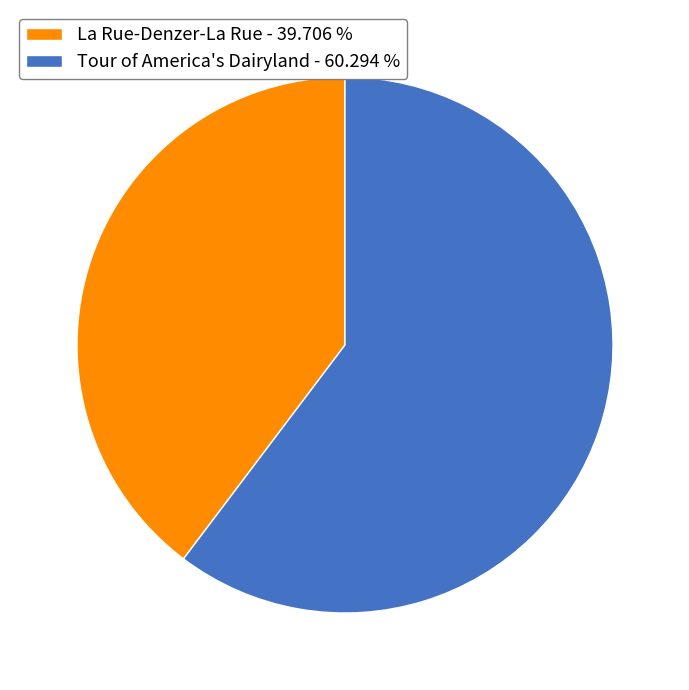

Is the sum of La Rue-Denzer-La Rue - 39.706 % and Tour of America's Dairyland - 60.294 % greater than half?

Yes